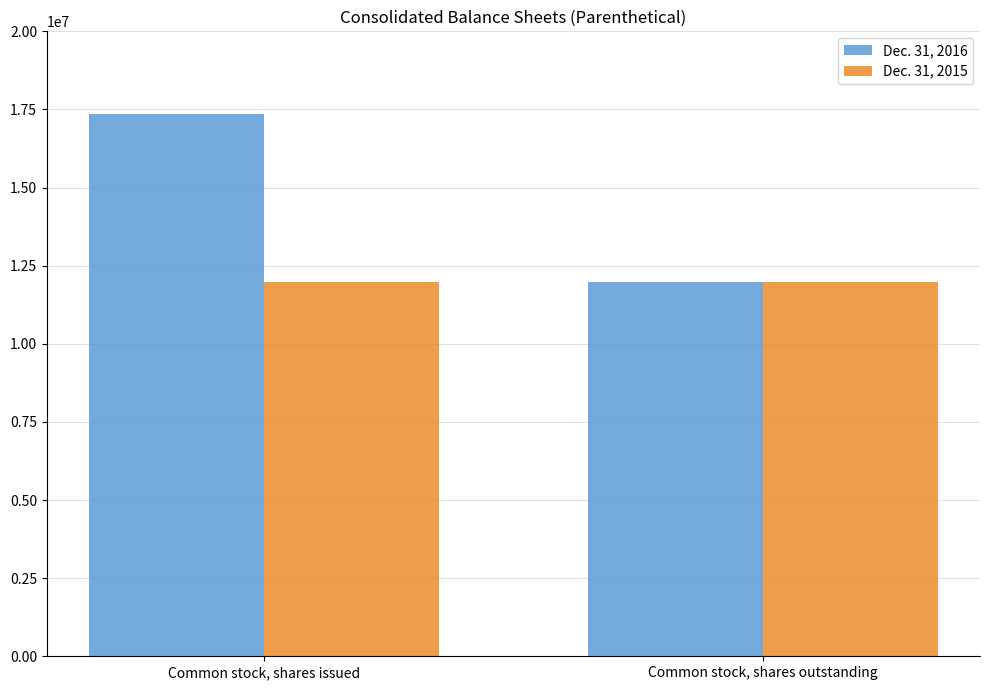

List the series in order of their peak value, lowest first.

Dec. 31, 2015, Dec. 31, 2016